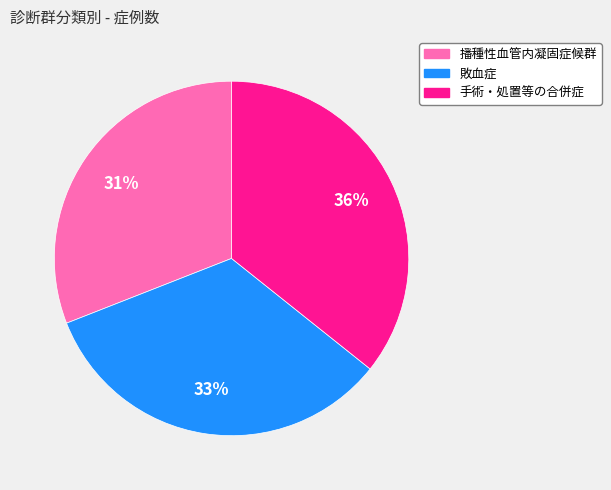

Between 手術・処置等の合併症 and 播種性血管内凝固症候群, which is larger?

手術・処置等の合併症